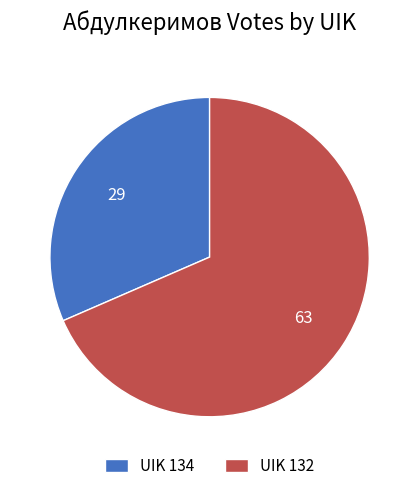

Which slice represents more than half of the pie?

UIK 132